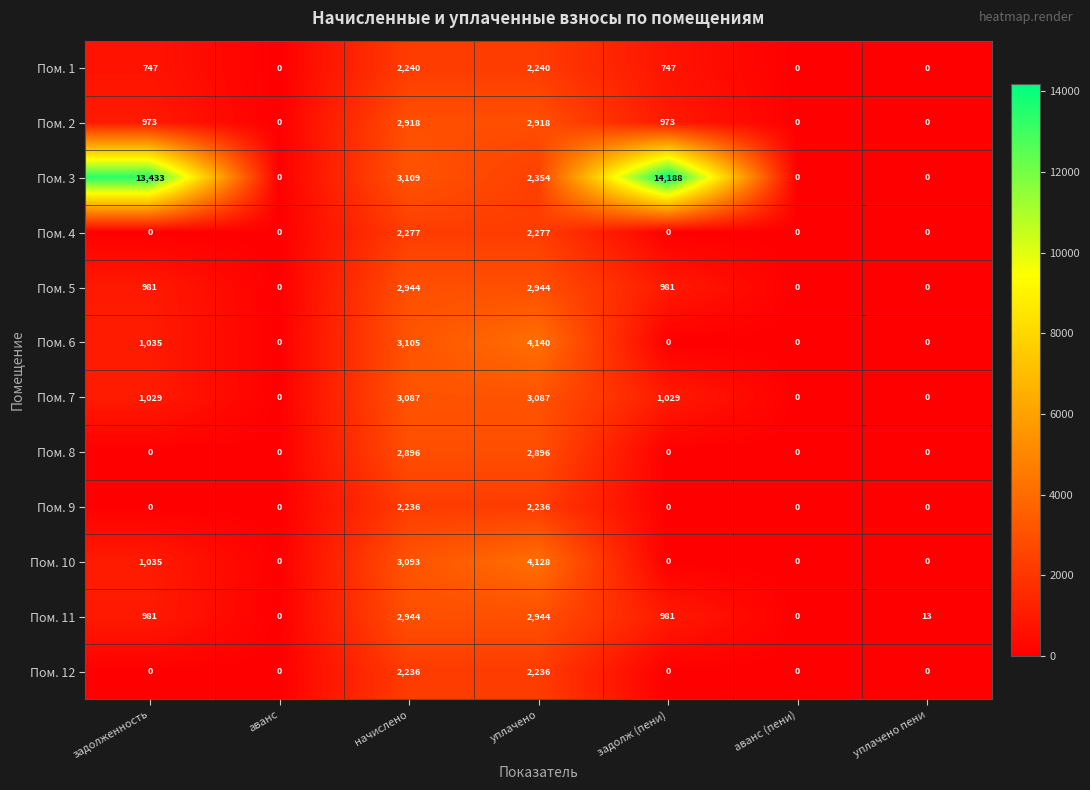

At which category is the sum across all series the highest?

уплачено